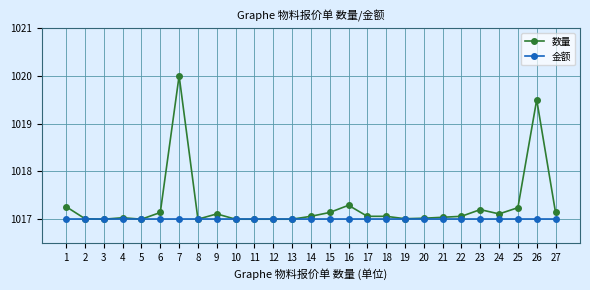

What is the smallest value displayed?

1017.0